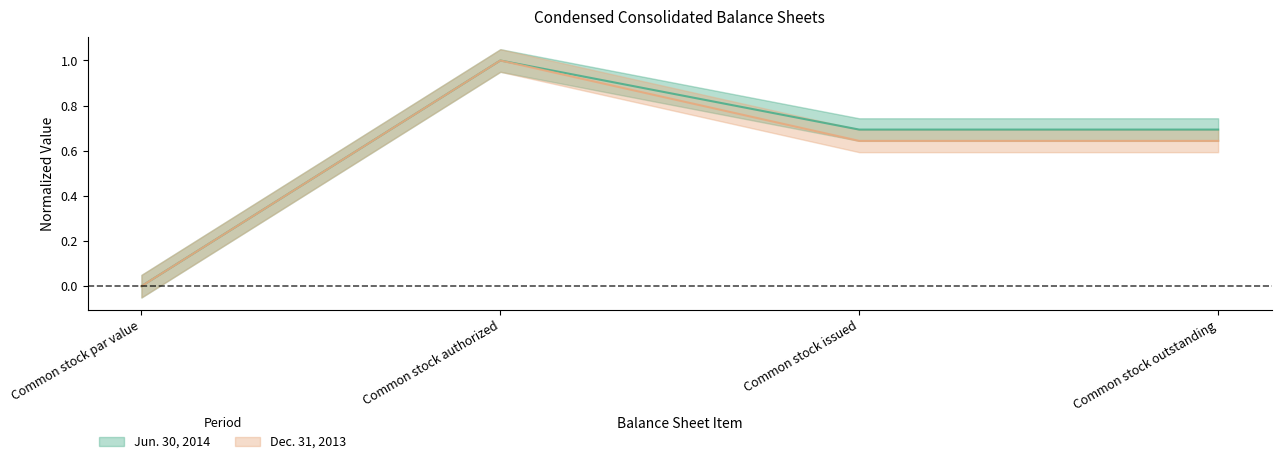

Where is Dec. 31, 2013 nearest to the value 0?

Common stock par value